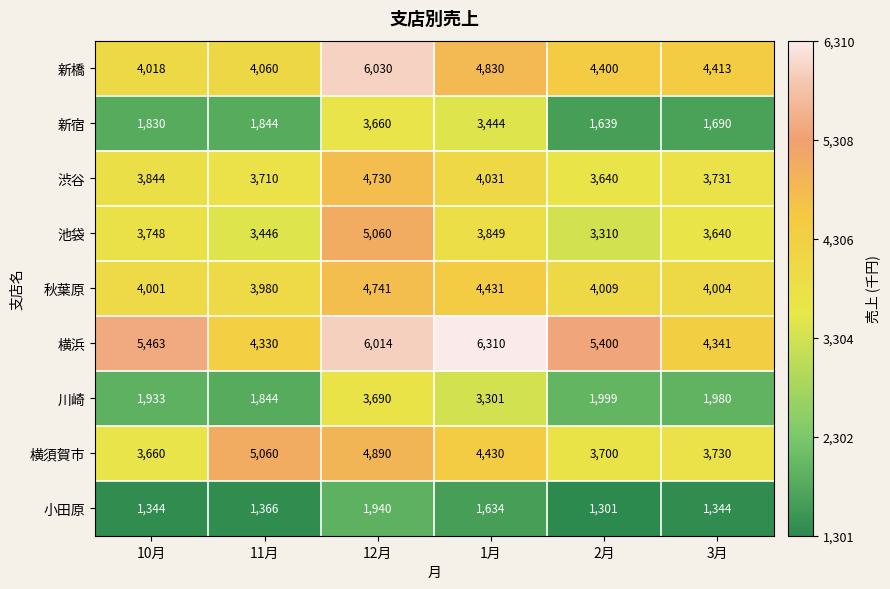

Which series has the widest spread of values?

新宿